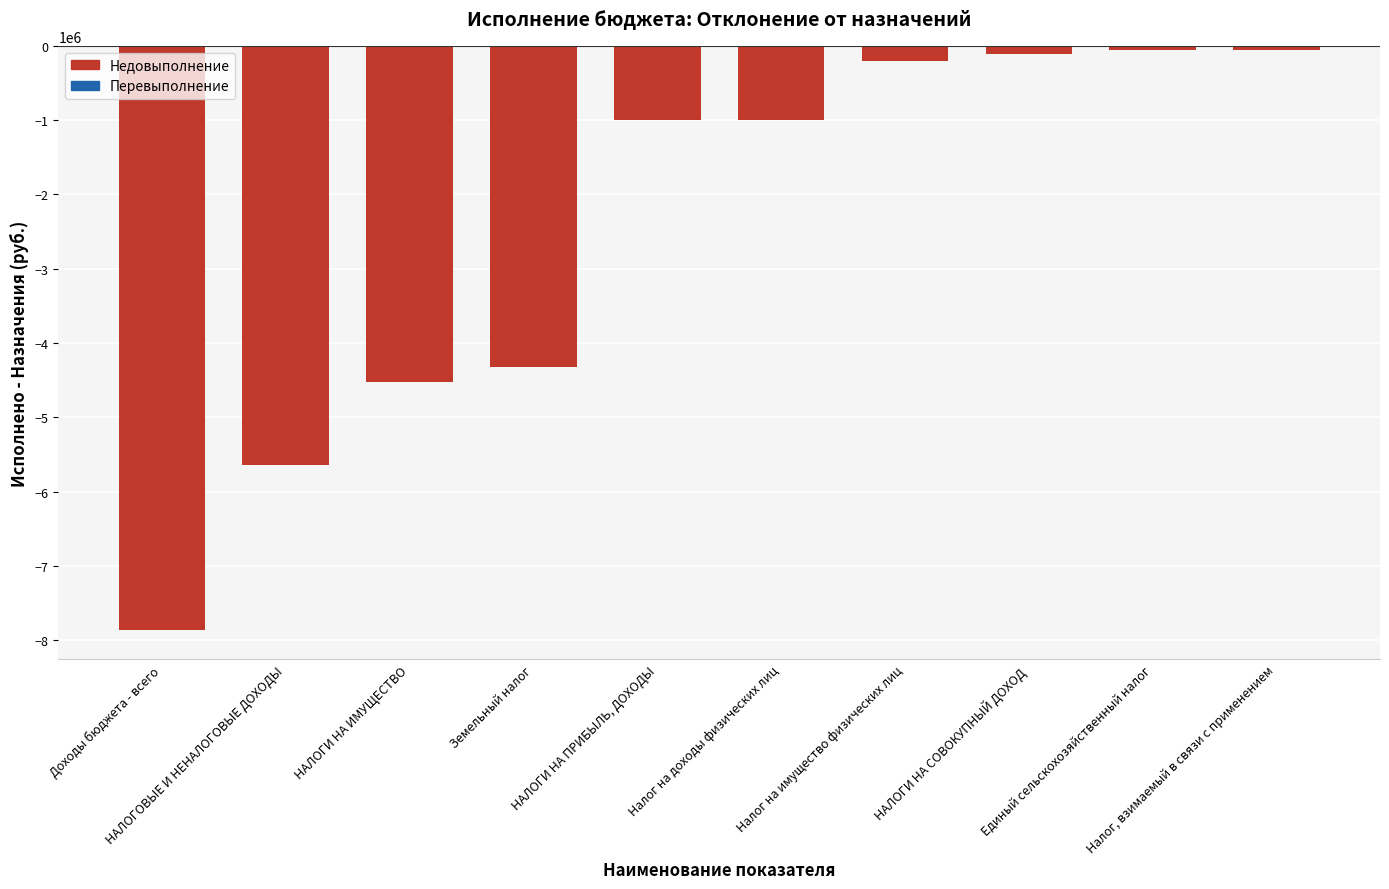

What is the average value?

-2477820.3